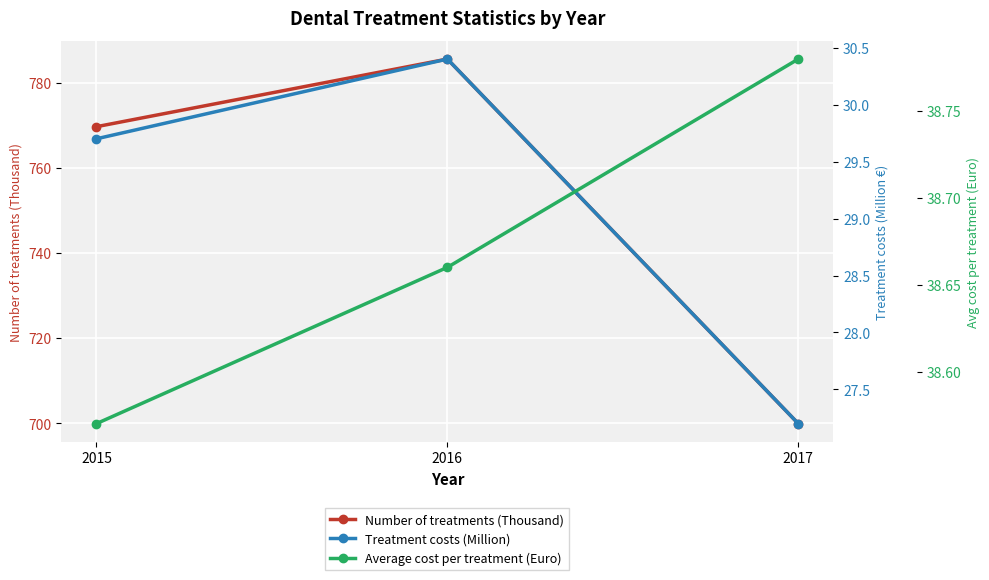

Which series has the largest total across all categories?

Number of treatments (Thousand)